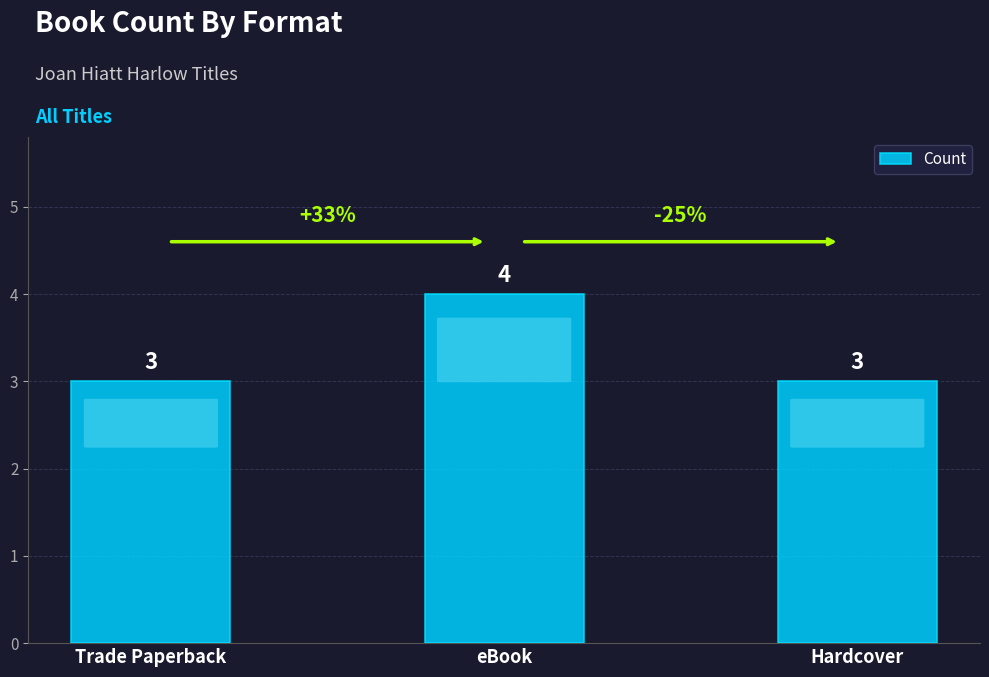

What is the maximum value shown in the chart?

4